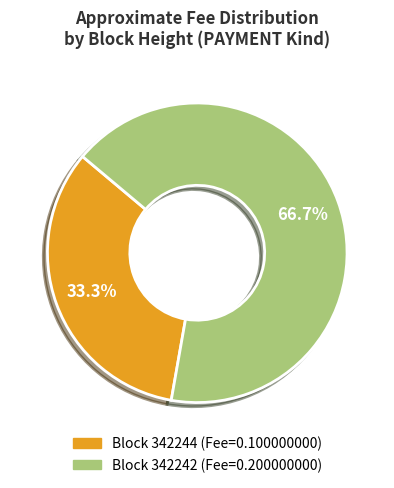

Is there any slice that represents more than half of the pie?

Yes